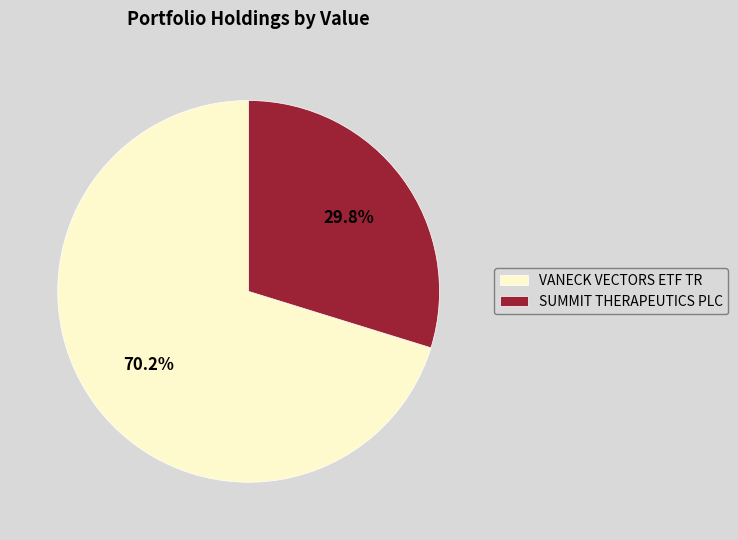

What is the ratio of the value at VANECK VECTORS ETF TR to the value at SUMMIT THERAPEUTICS PLC?

2.4